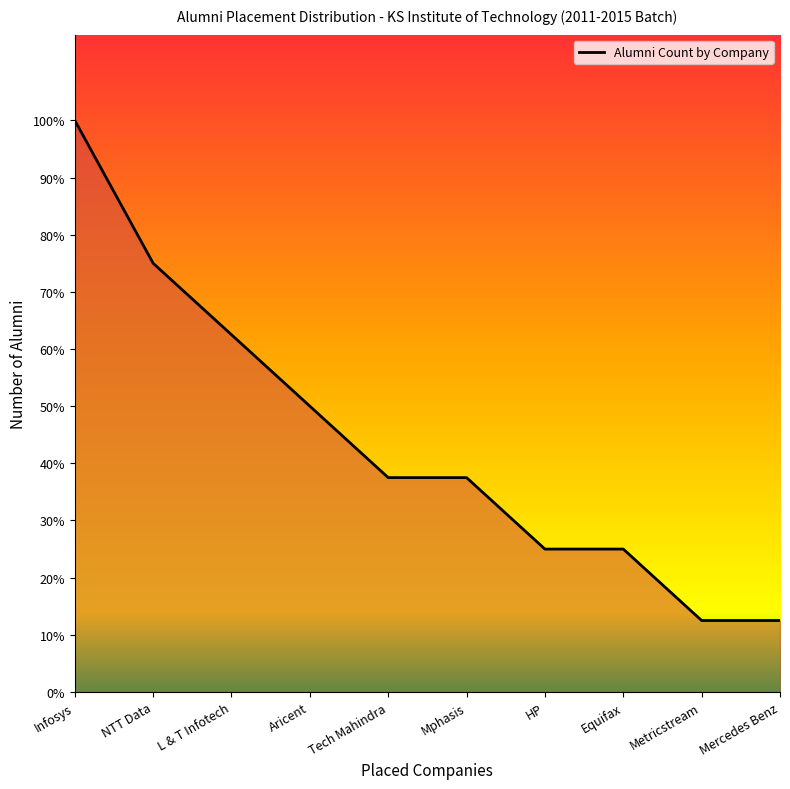

Does the chart have visible grid lines?

No